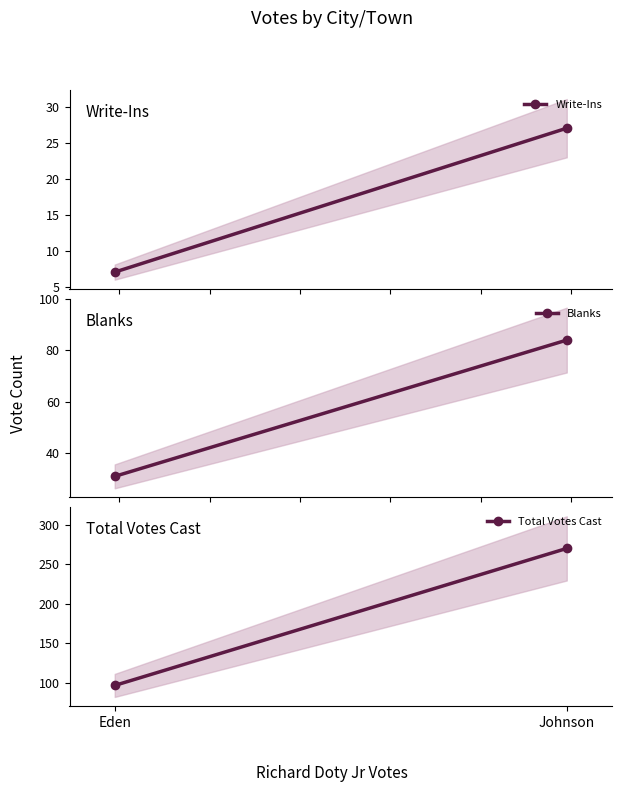

What are all the series names shown in the legend?

Write-Ins, Blanks, Total Votes Cast